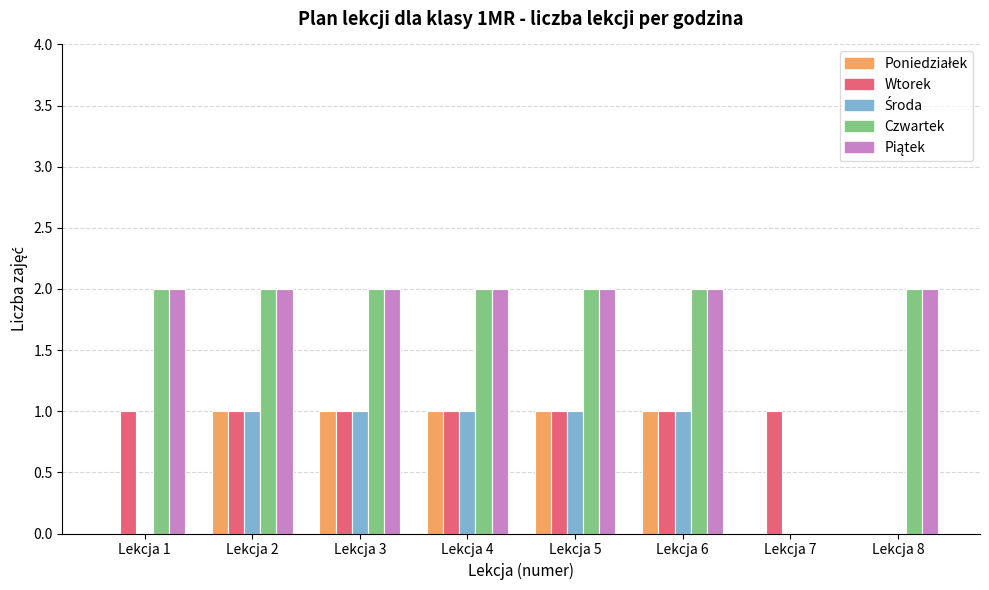

Is the value of Wtorek at Lekcja 5 greater than the value of Czwartek at Lekcja 8?

No